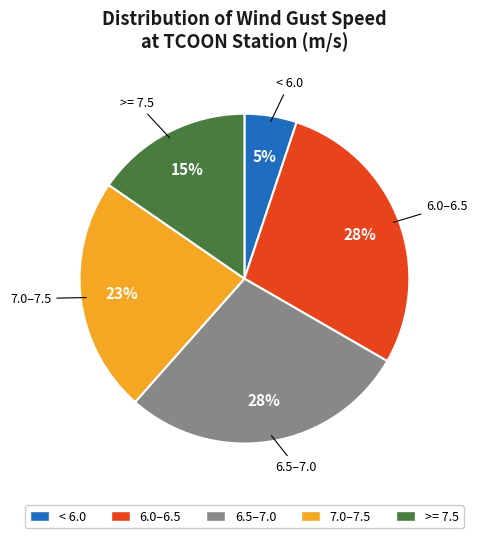

Is there a majority slice in this chart?

No